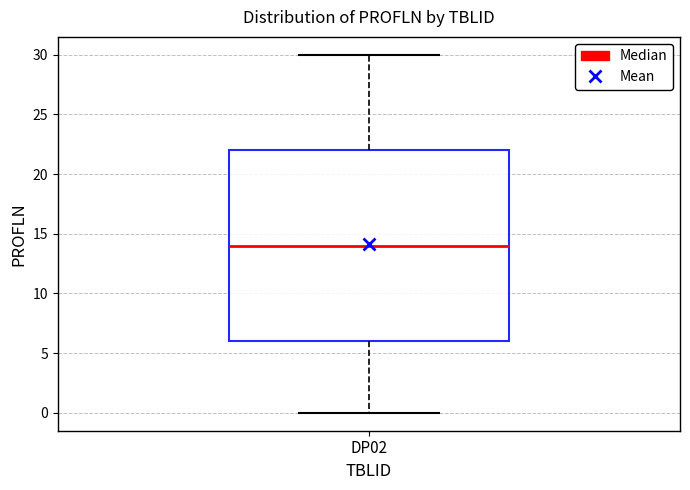

Where does the median line of the box for DP02 sit on the y-axis? The values are not printed on the chart, so give them approximately, as read against the axis.

14